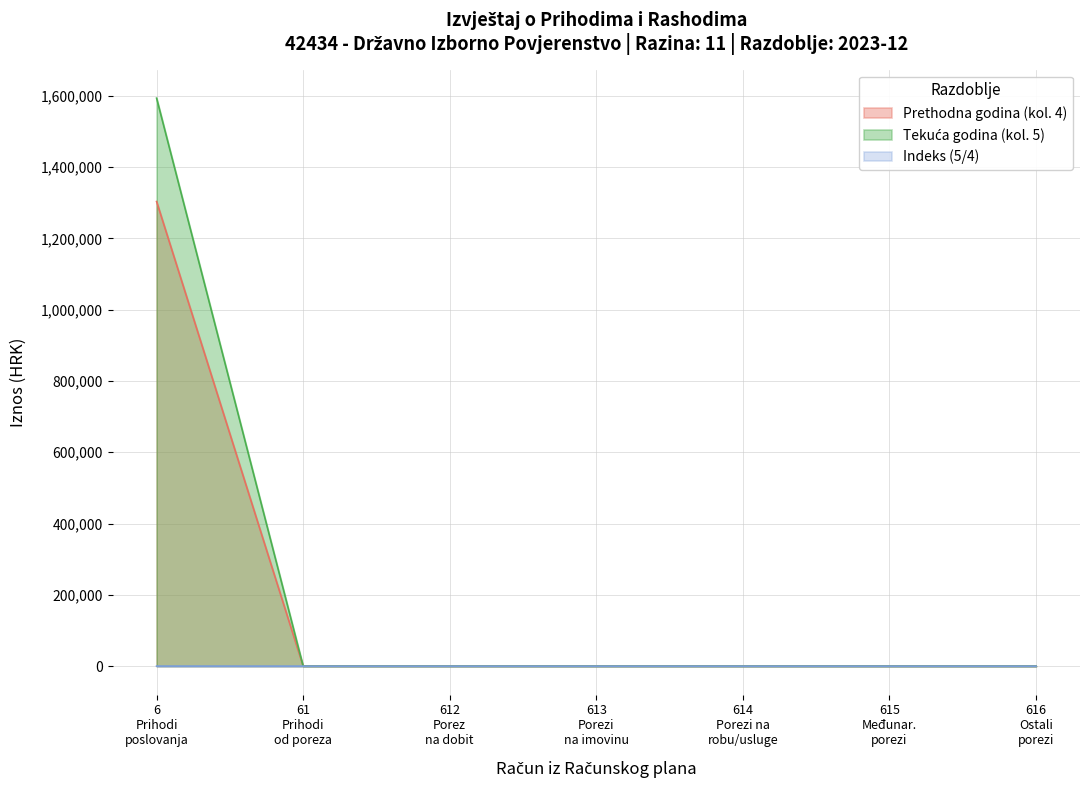

True or false: Prihodi od poreza and Prihodi poslovanja cross at least once.

False